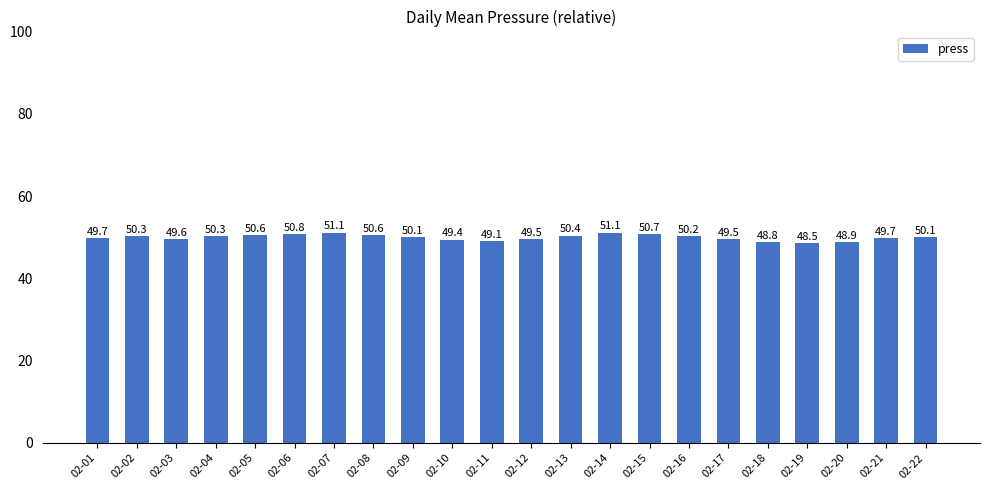

Reading right to left, list all the values displayed in this chart.

50.1	49.7	48.9	48.5	48.8	49.5	50.2	50.7	51.1	50.4	49.5	49.1	49.4	50.1	50.6	51.1	50.8	50.6	50.3	49.6	50.3	49.7